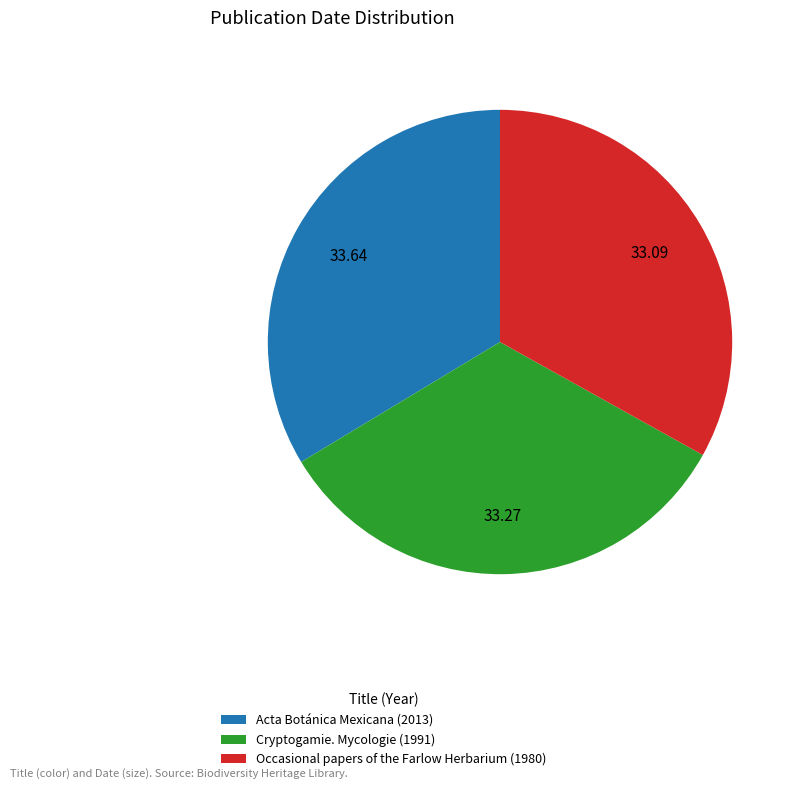

Is the sum of Acta Botánica Mexicana (2013) and Occasional papers of the Farlow Herbarium (1980) greater than half?

Yes